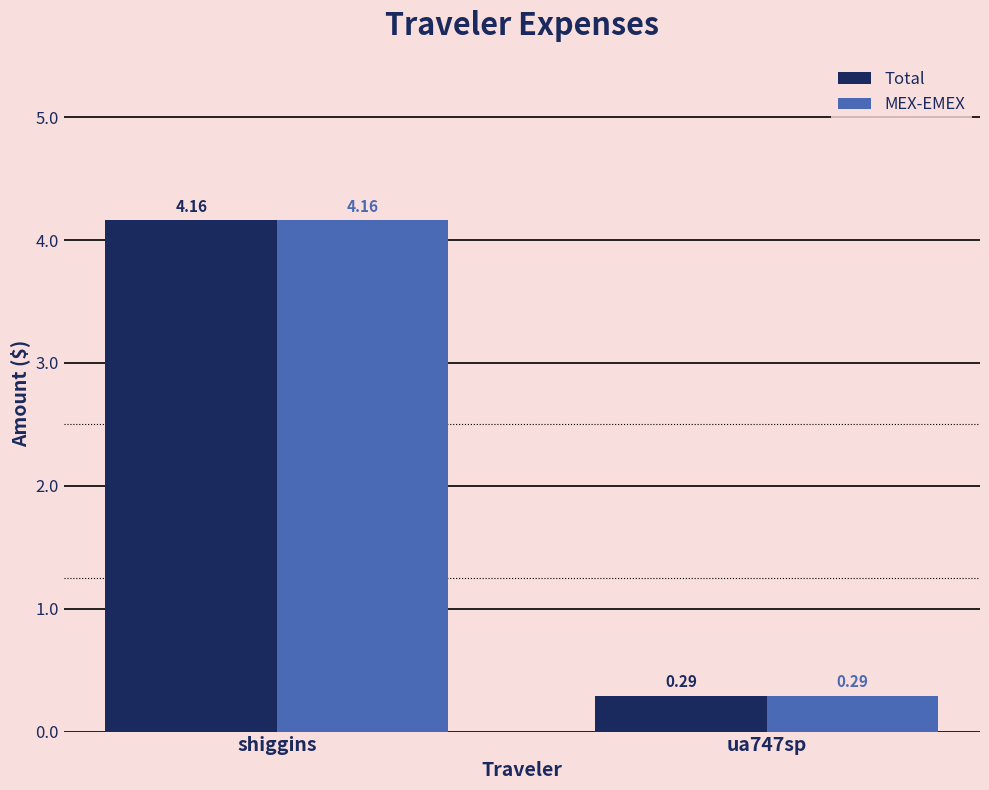

At which label does MEX-EMEX reach its peak?

shiggins